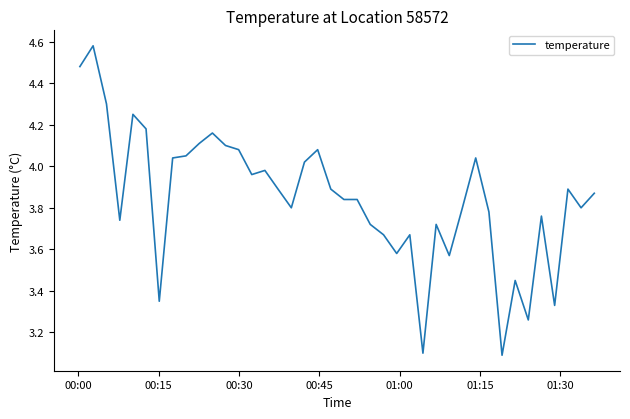

What is the difference between the maximum and minimum values?

1.5